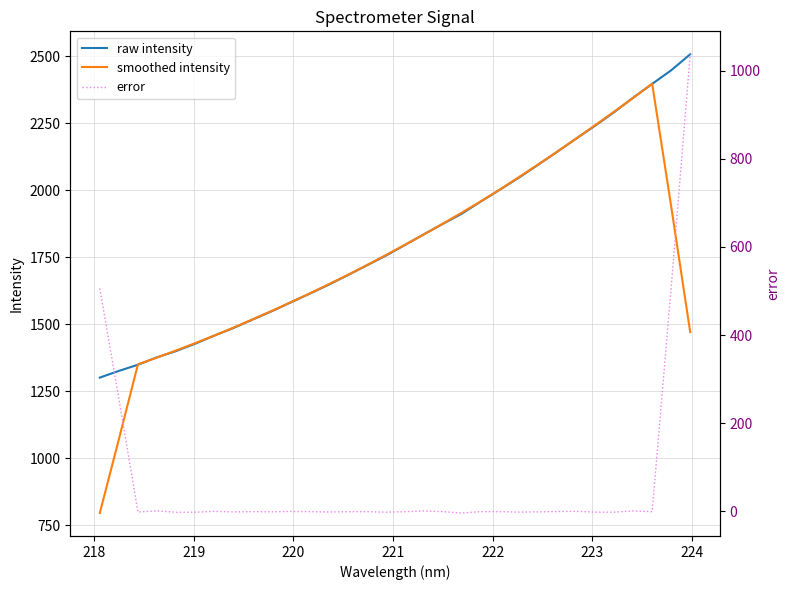

What is the average value of the raw intensity series?

1821.4